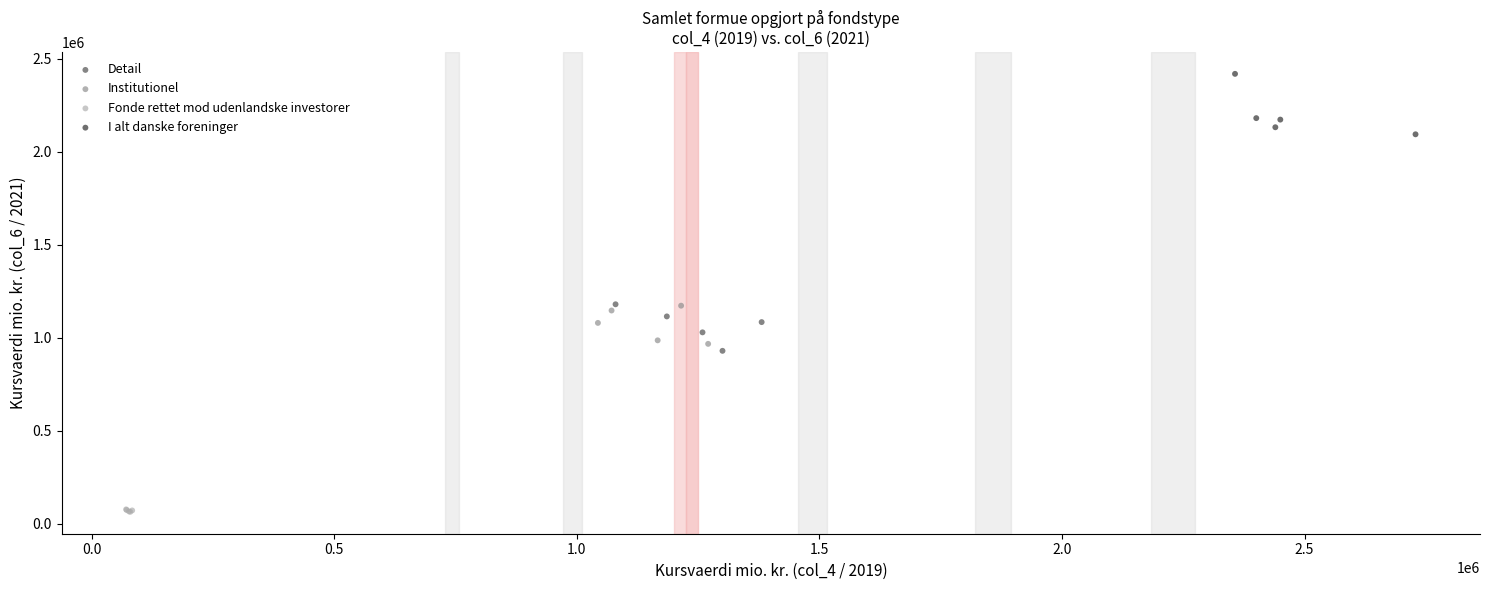

Which series reaches the minimum Y coordinate?

Fonde rettet mod udenlandske investorer